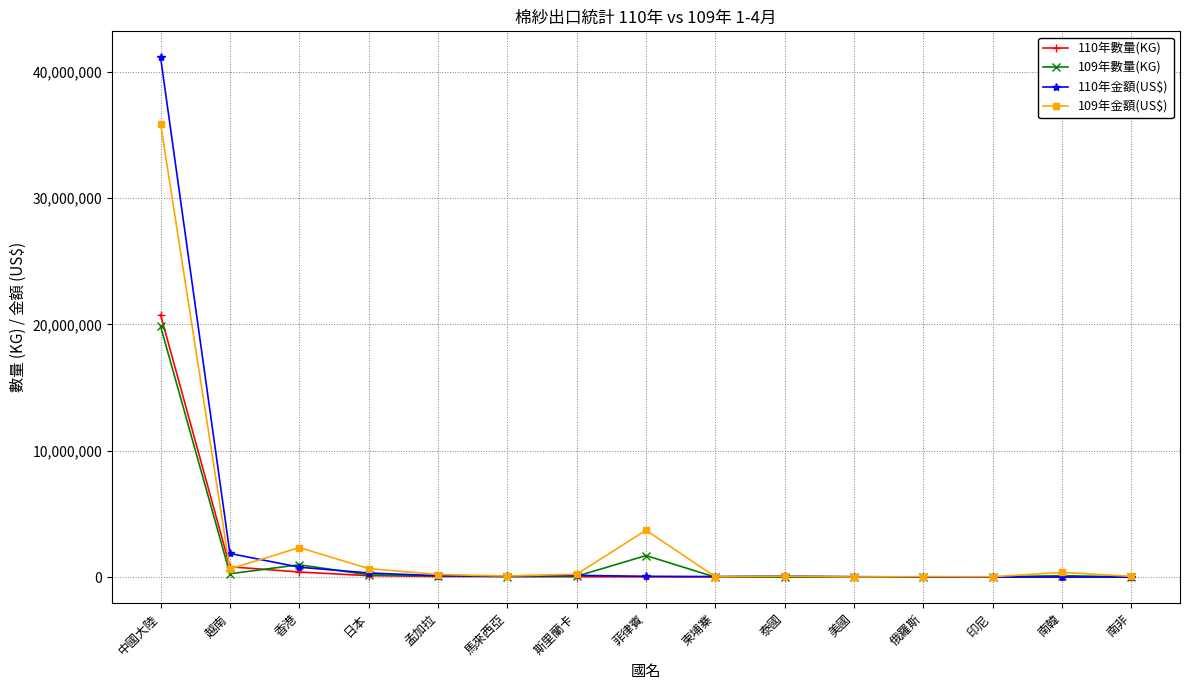

What is the minimum value for 110年數量(KG)?

197